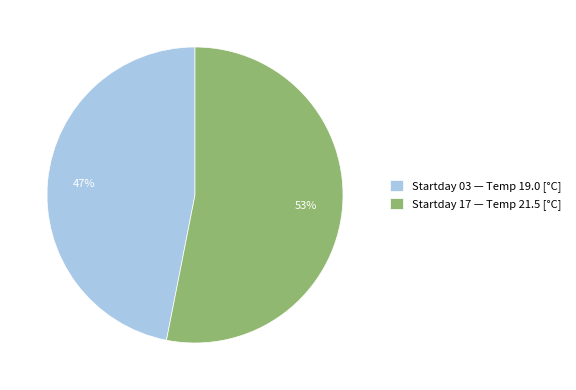

Is there any slice that represents more than half of the pie?

Yes